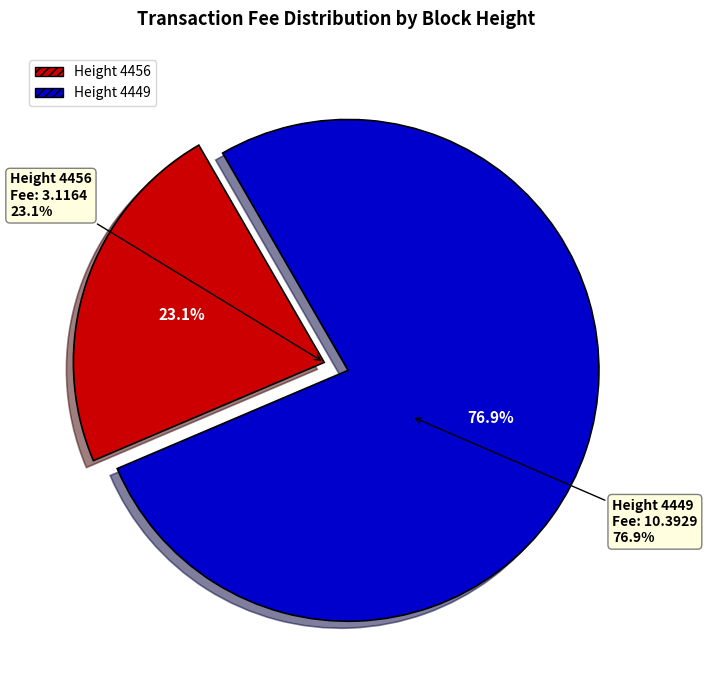

To the nearest percent, what percentage of the pie is 4449?

77%